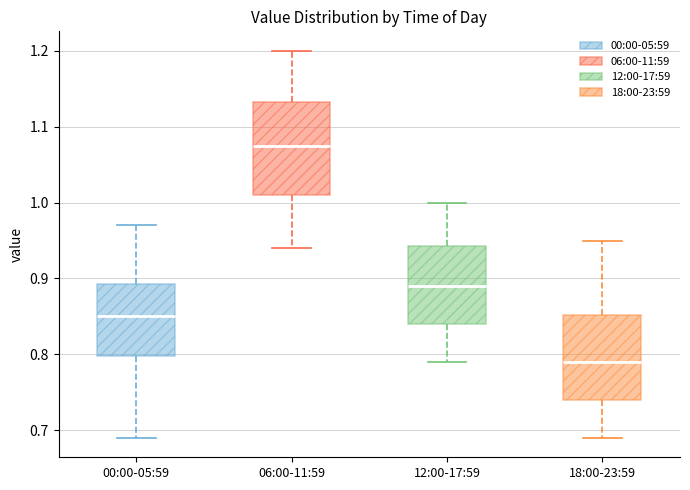

Reading left to right, read every box against the y-axis: the position of its median line, the range the box covers, and the ends of its whiskers. The values are not printed on the chart, so give them approximately, as read against the axis.

00:00-05:59: median 0.85, box 0.80 to 0.89, whiskers 0.69 to 0.97
06:00-11:59: median 1.08, box 1.01 to 1.13, whiskers 0.94 to 1.20
12:00-17:59: median 0.89, box 0.84 to 0.94, whiskers 0.79 to 1.00
18:00-23:59: median 0.79, box 0.74 to 0.85, whiskers 0.69 to 0.95